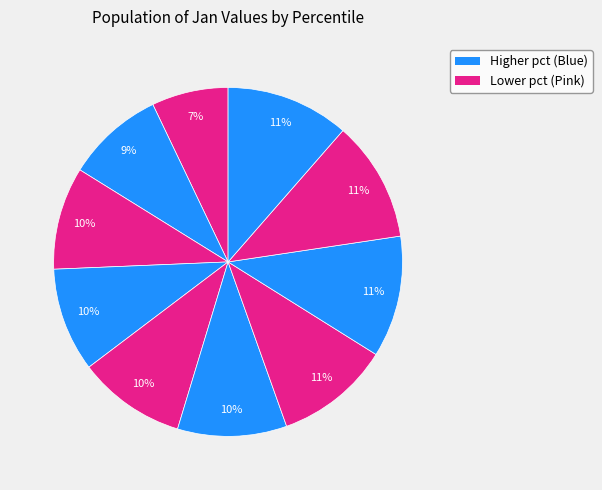

How many slices are in this pie chart?

10